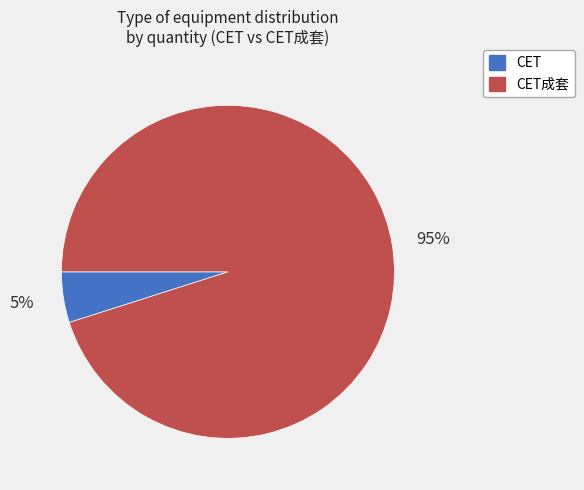

Does any single category account for the majority?

Yes